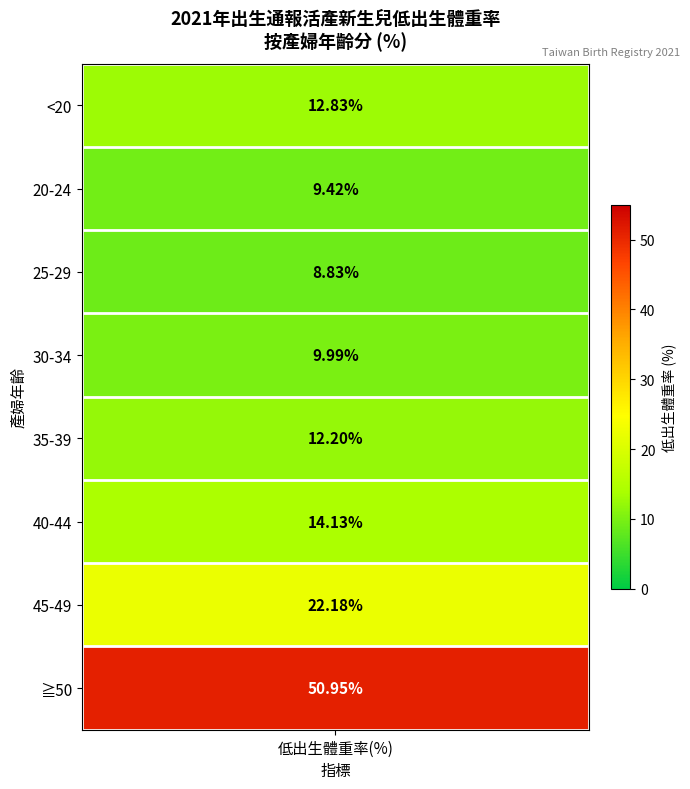

What is the minimum value shown in the chart?

8.8